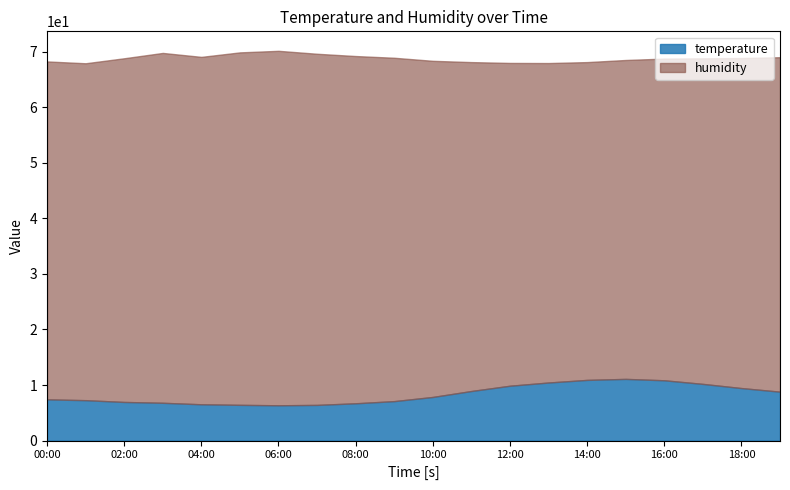

What position from the left is 16:00?

17